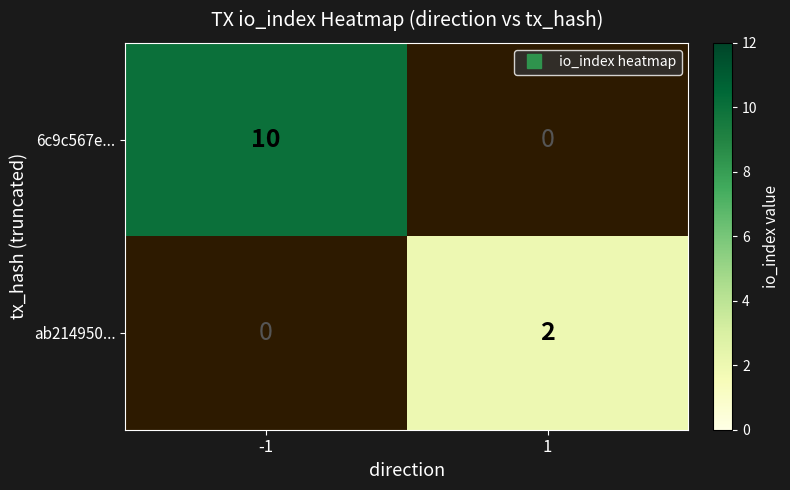

Which series changed the most between -1 and 1?

6c9c567e...